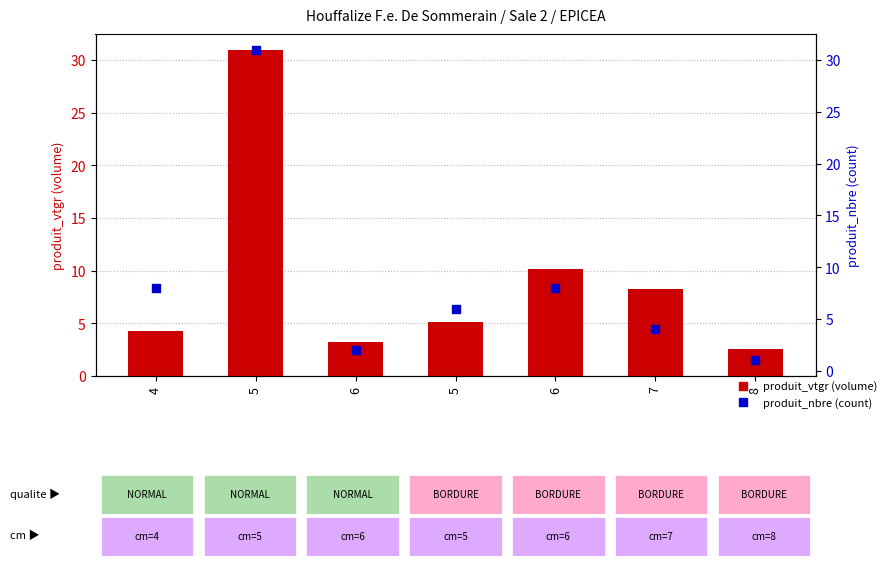

What are all the series names shown in the legend?

produit_vtgr, produit_nbre